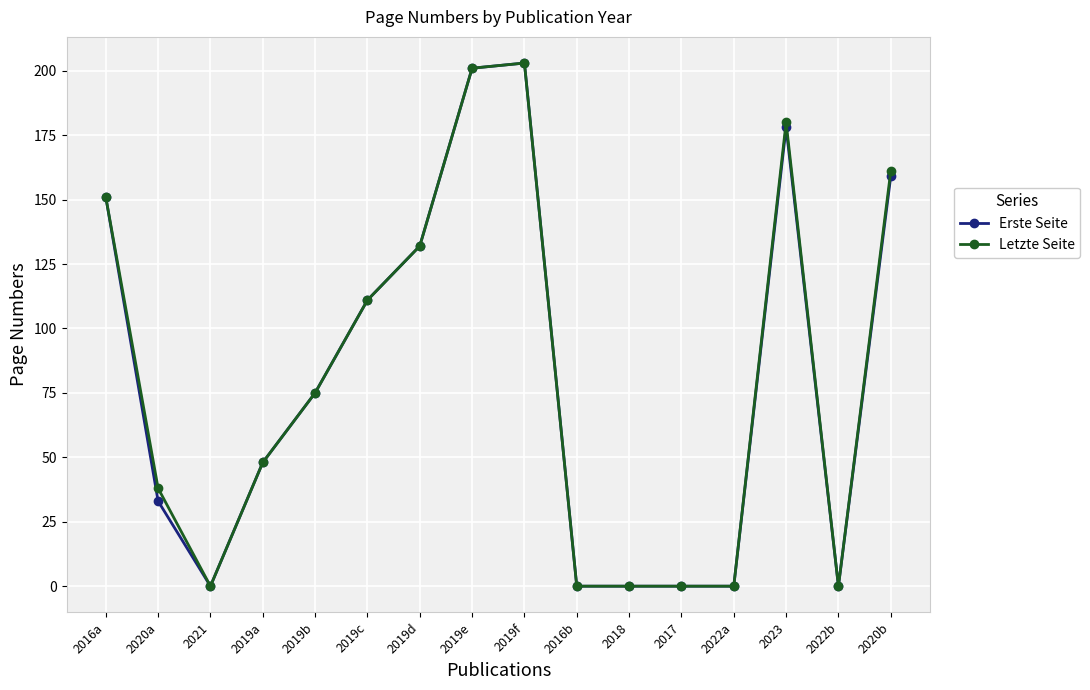

Where does the Letzte Seite series first go above 75?

2016a